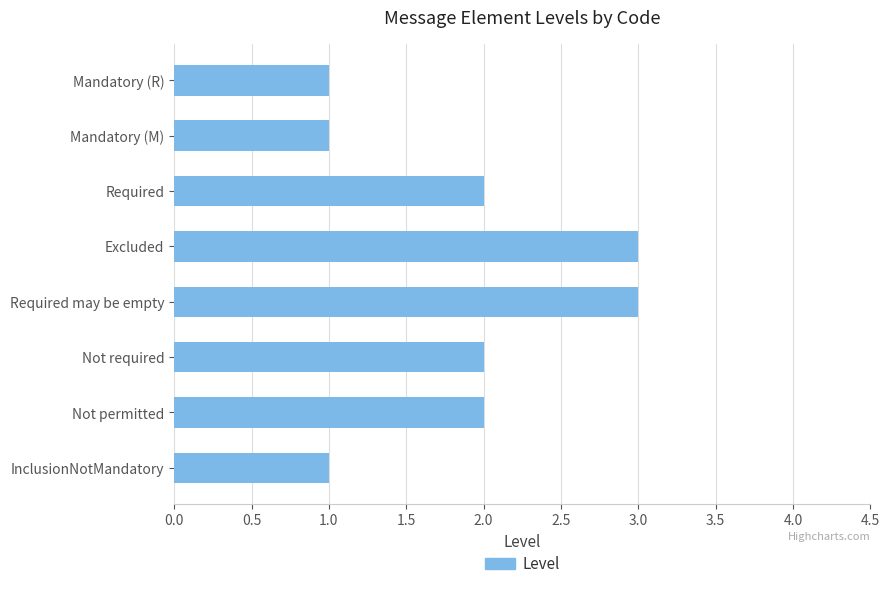

What is the ratio of the value at Required may be empty to the value at InclusionNotMandatory?

3.0